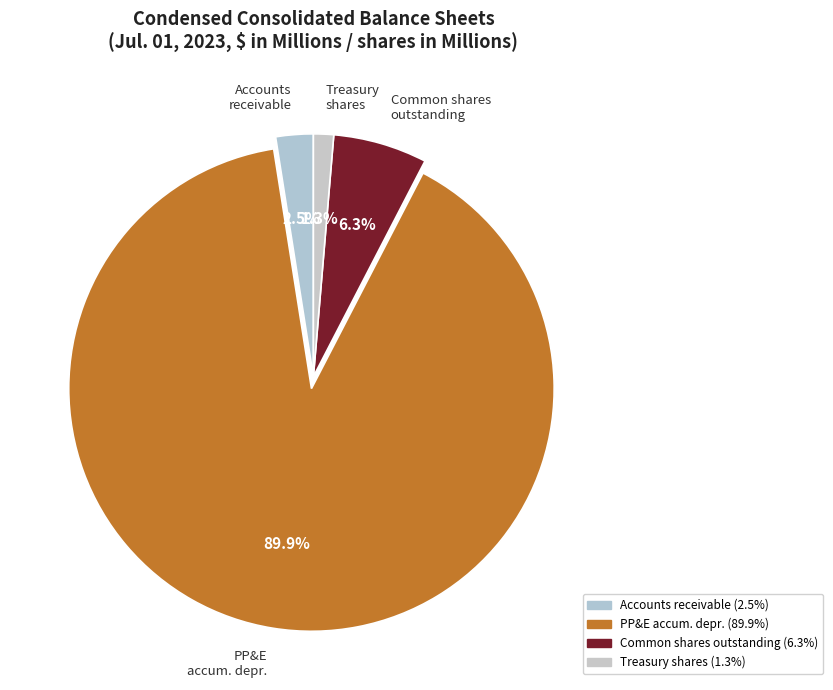

Between PP&E accum. depr. and Common shares outstanding, which is larger?

PP&E accum. depr.